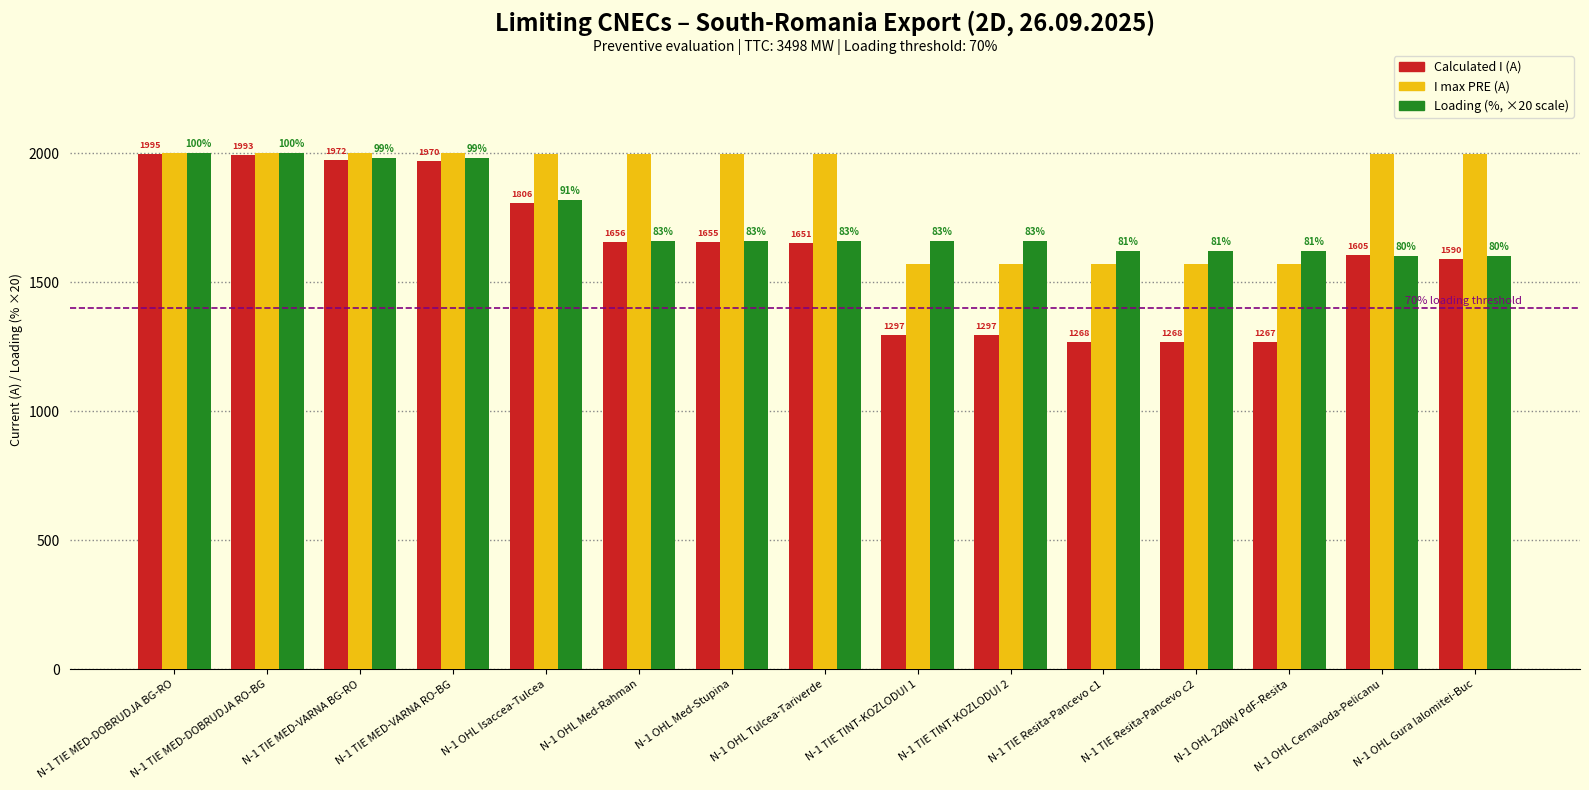

What is the approximate value of Loading (%, ×20 scale) at N-1 OHL Med-Stupina, to the nearest 5?

1660